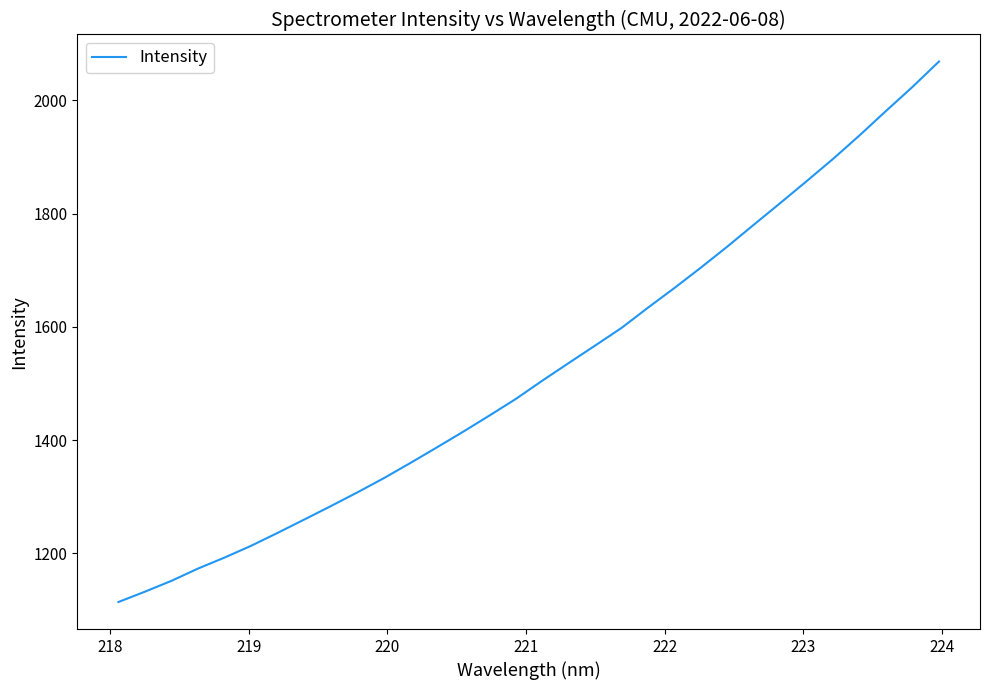

What is the smallest value displayed?

1114.0